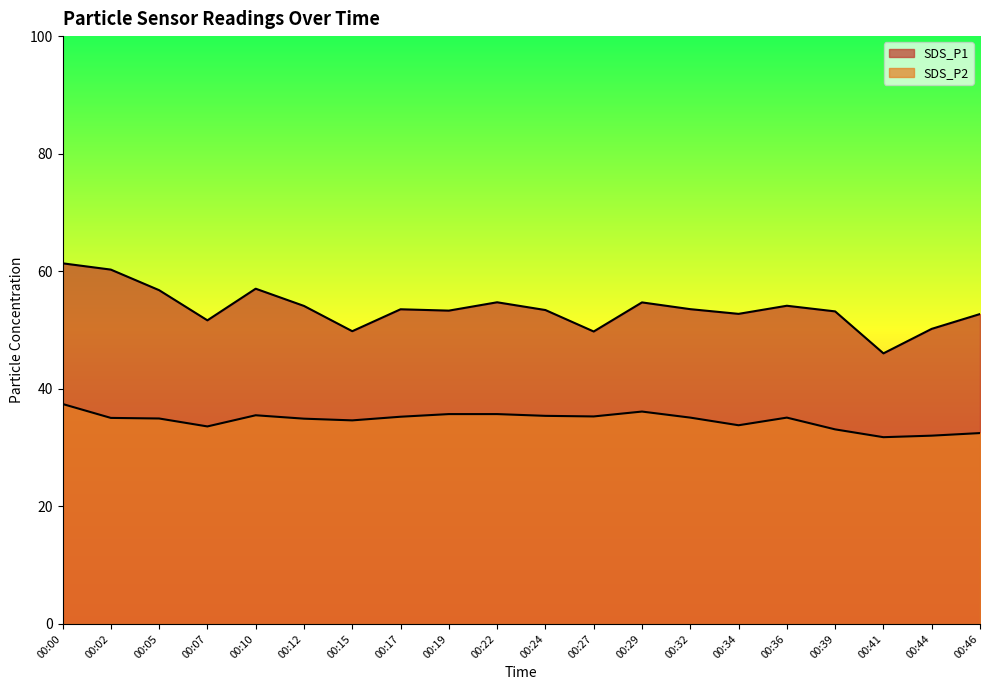

Reading right to left, transcribe all the data shown in this chart.

SDS_P1: 52.7	50.2	46.0	53.2	54.1	52.8	53.5	54.7	49.8	53.4	54.7	53.3	53.5	49.8	54.1	57.0	51.6	56.8	60.3	61.4
SDS_P2: 32.5	32.0	31.8	33.1	35.1	33.8	35.1	36.1	35.3	35.4	35.7	35.7	35.2	34.6	34.9	35.5	33.6	35.0	35.0	37.4